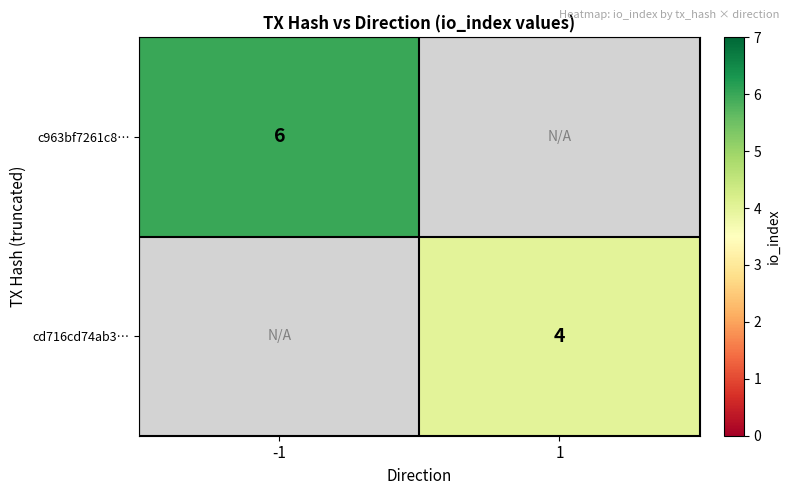

Is it true that c963bf7261c8… equals 6 at -1?

True